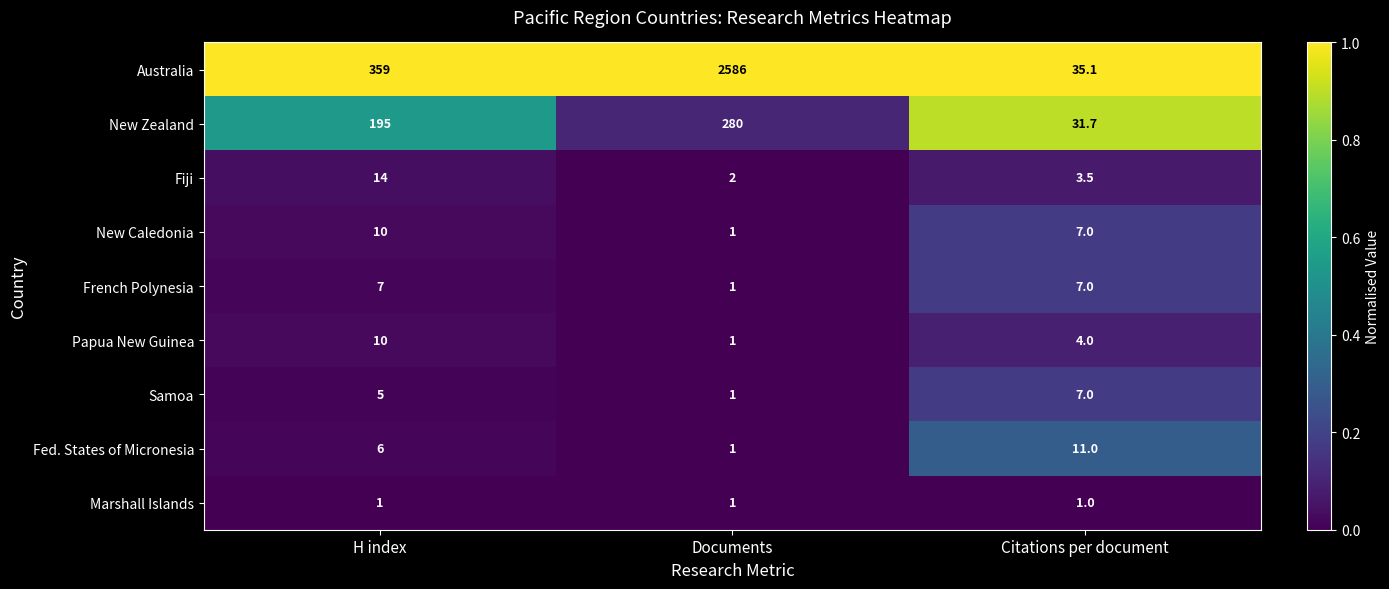

Where is New Caledonia nearest to the value 5?

Citations per document